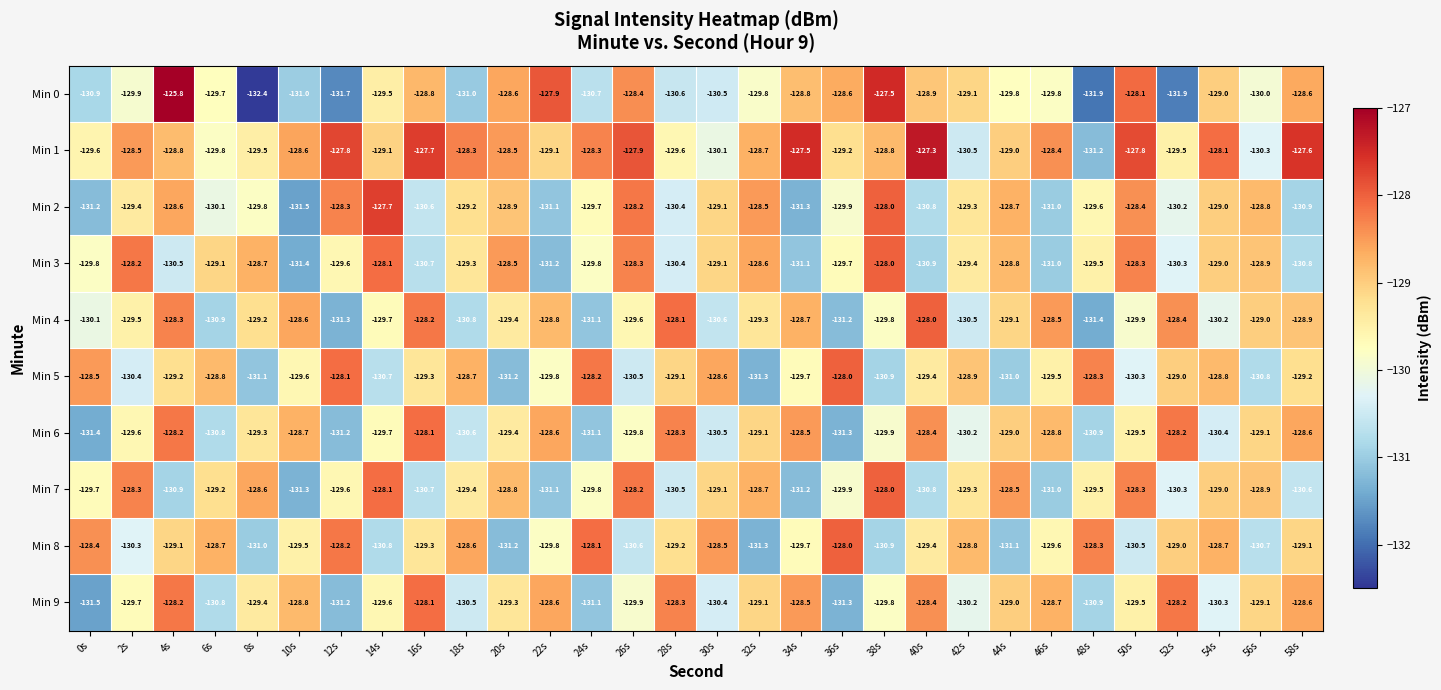

Which series has the largest total across all categories?

Min 1